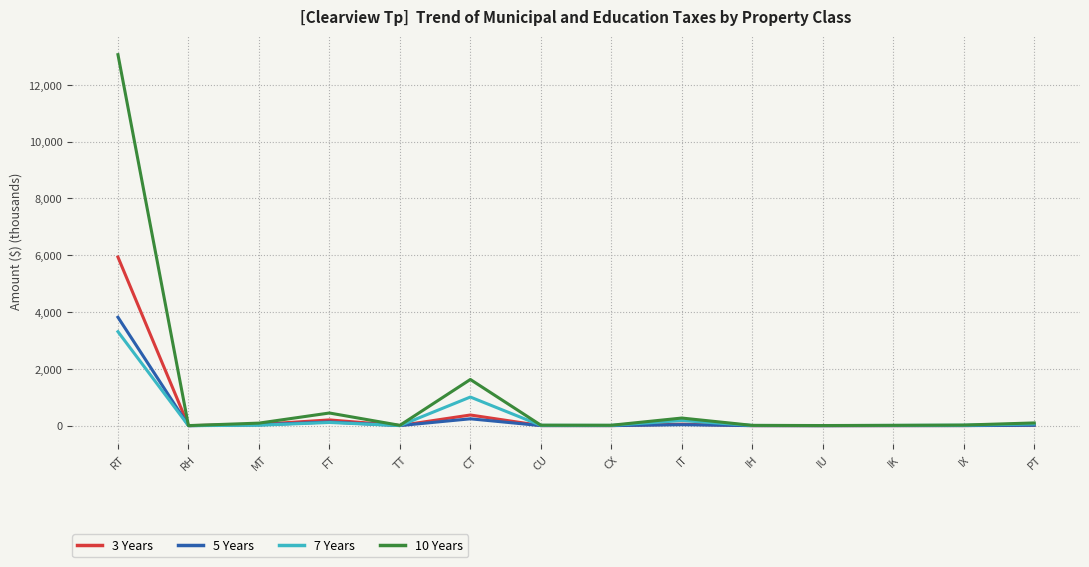

How many lines are shown in the chart?

4